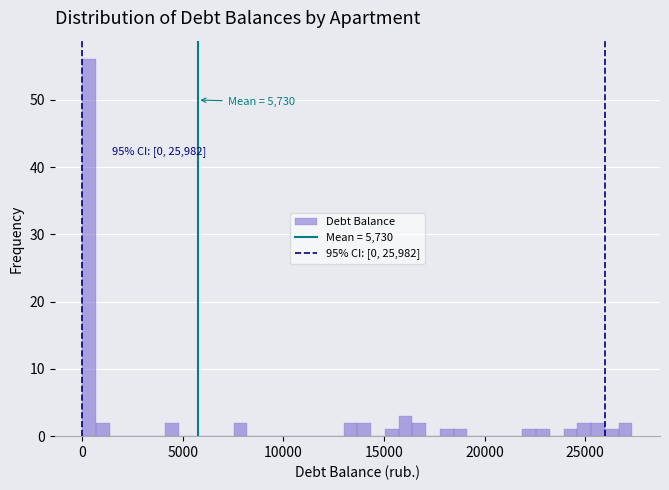

Read against the x-axis, roughly where is the centre of the tallest bar?

500